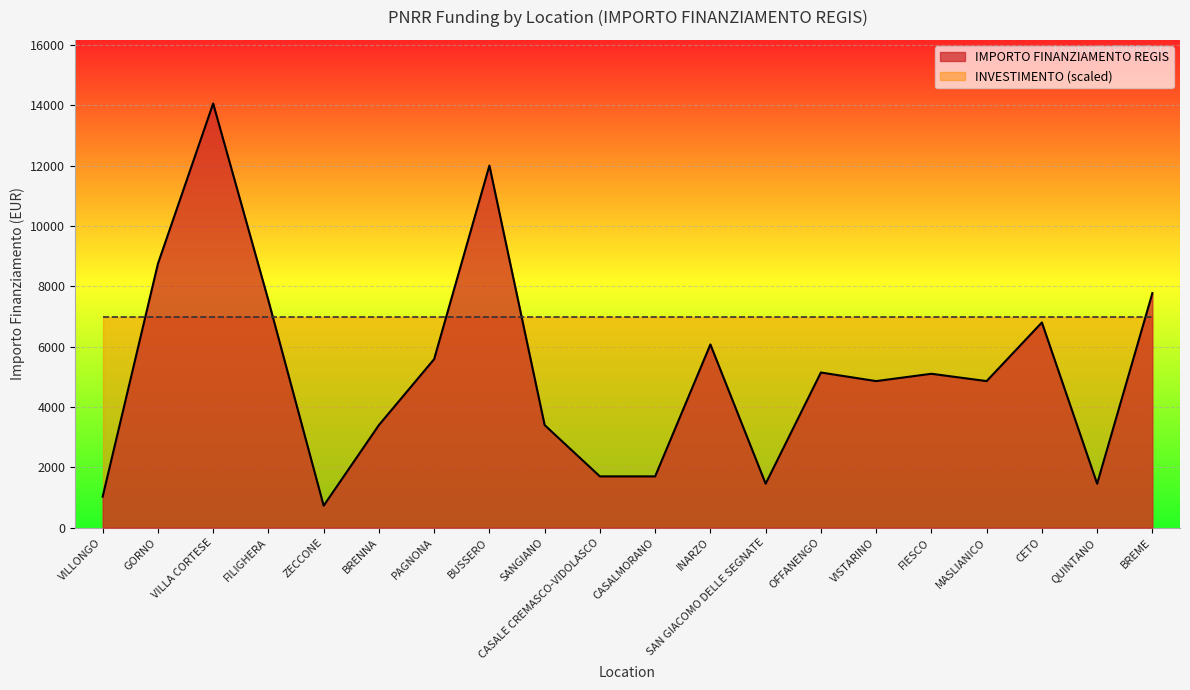

What is the change in value from CASALMORANO to OFFANENGO?

+3444